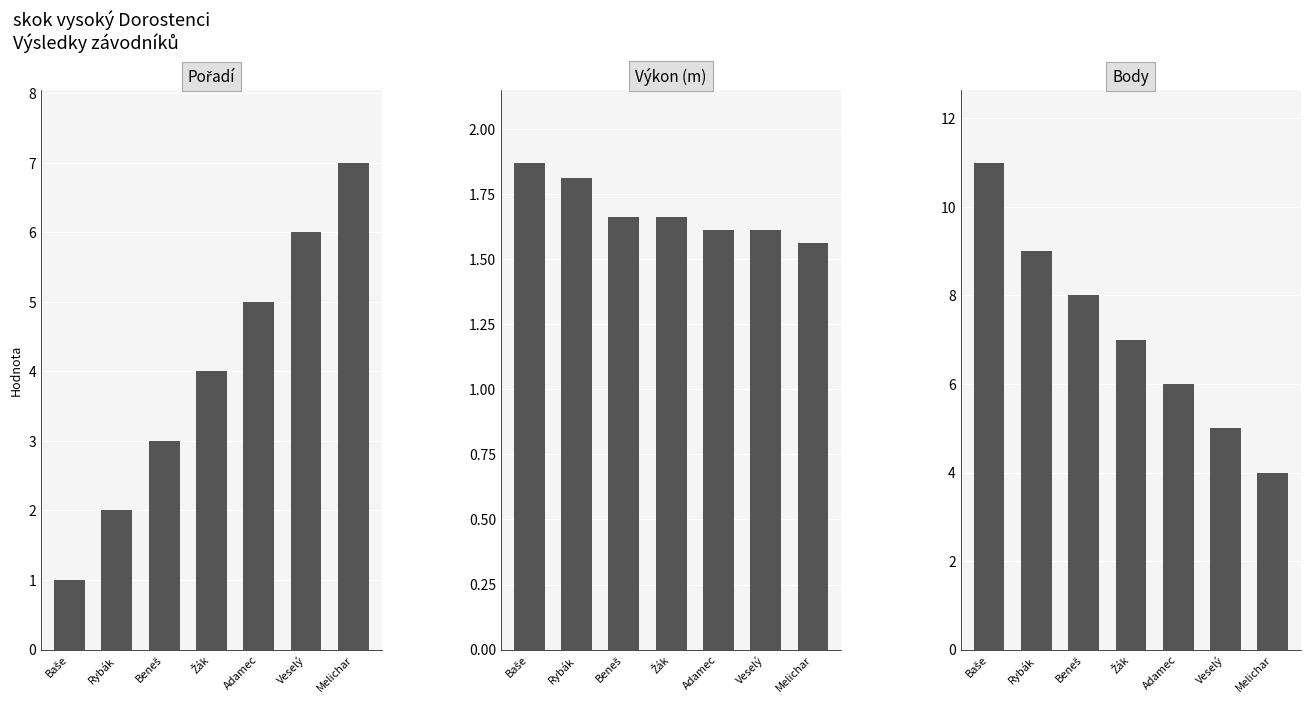

What is the sum of the Pořadí values at Beneš and Veselý?

9.0